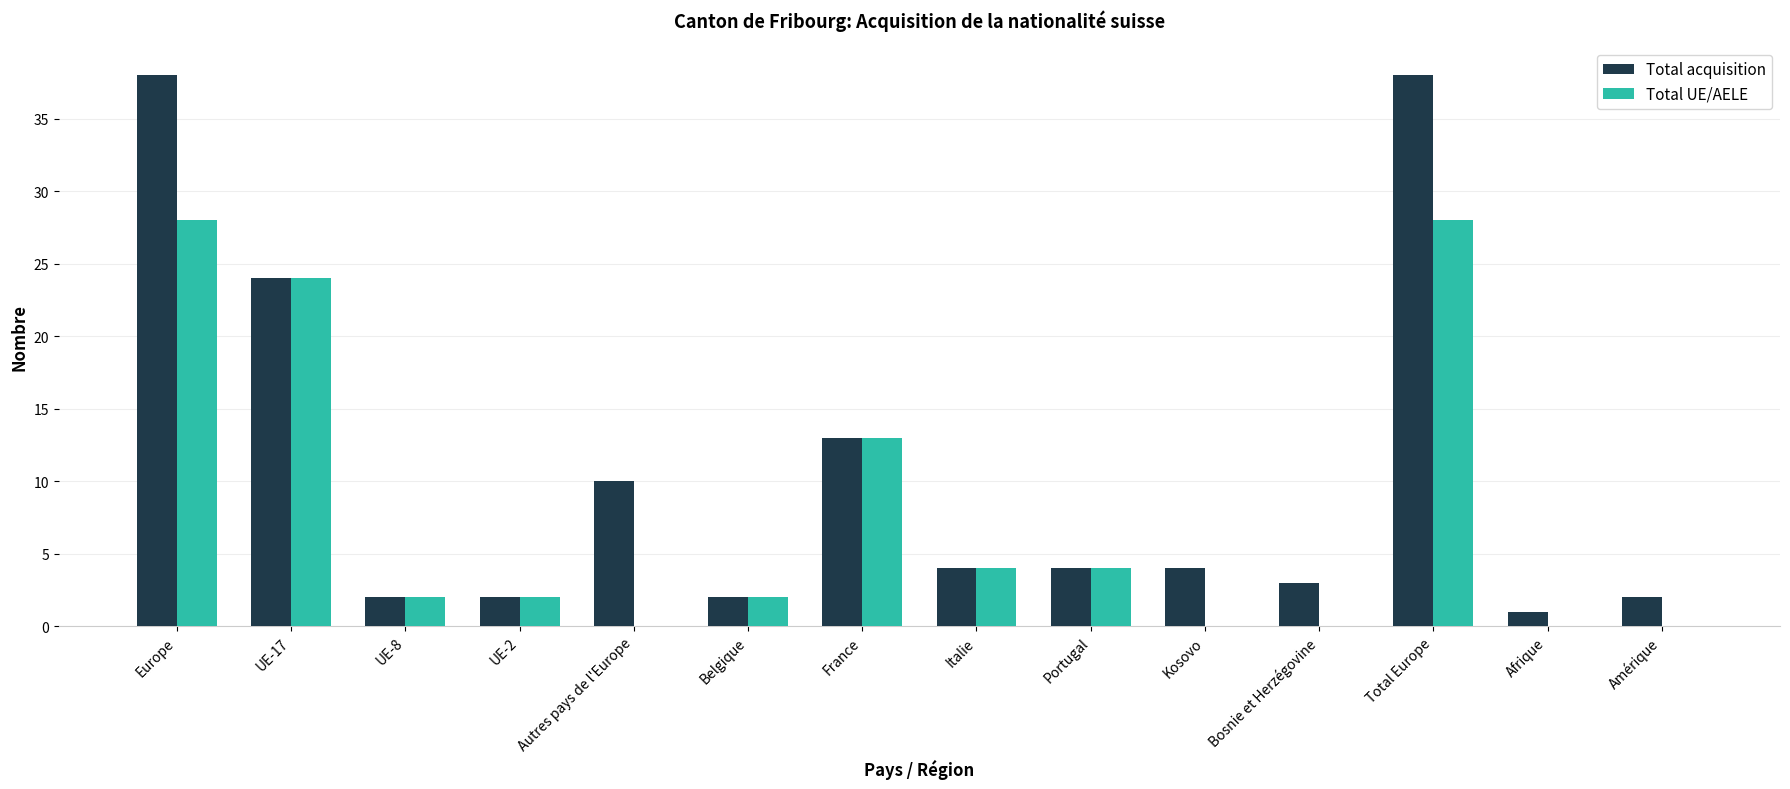

What is the sum of the Total UE/AELE values at UE-17 and France?

37